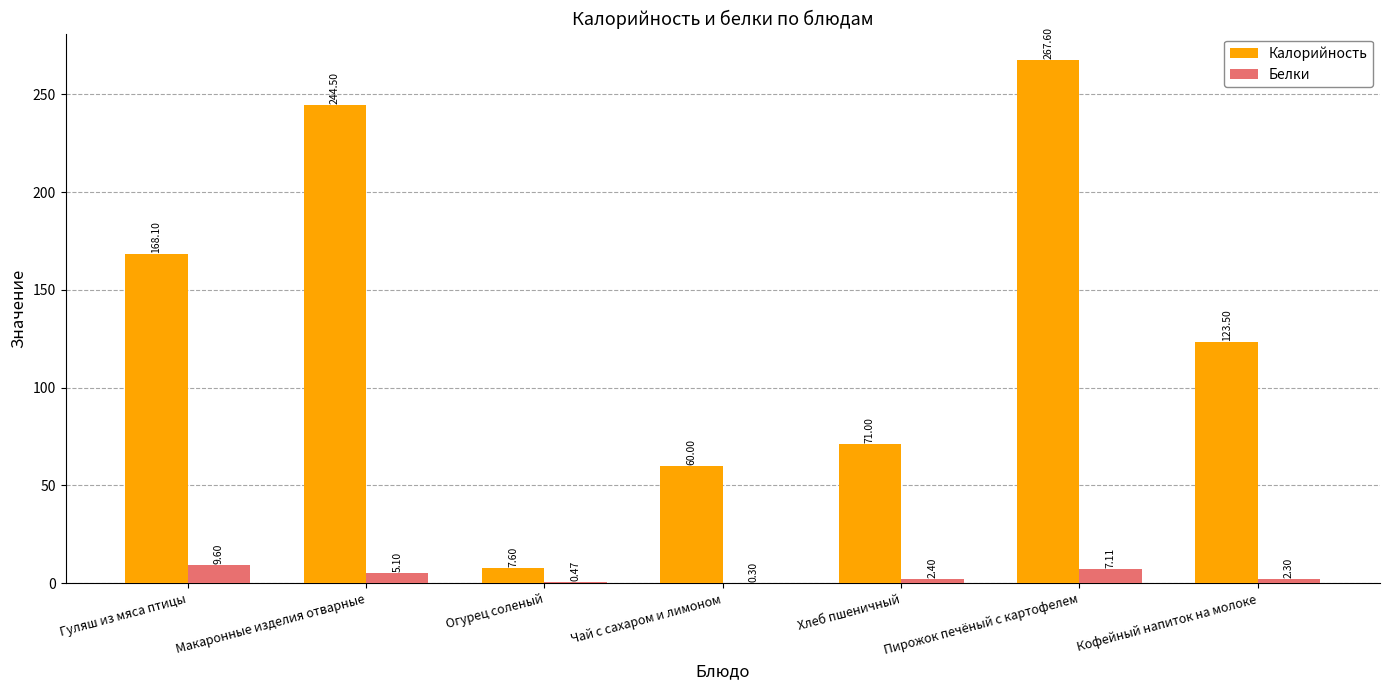

How many groups of bars are there?

7